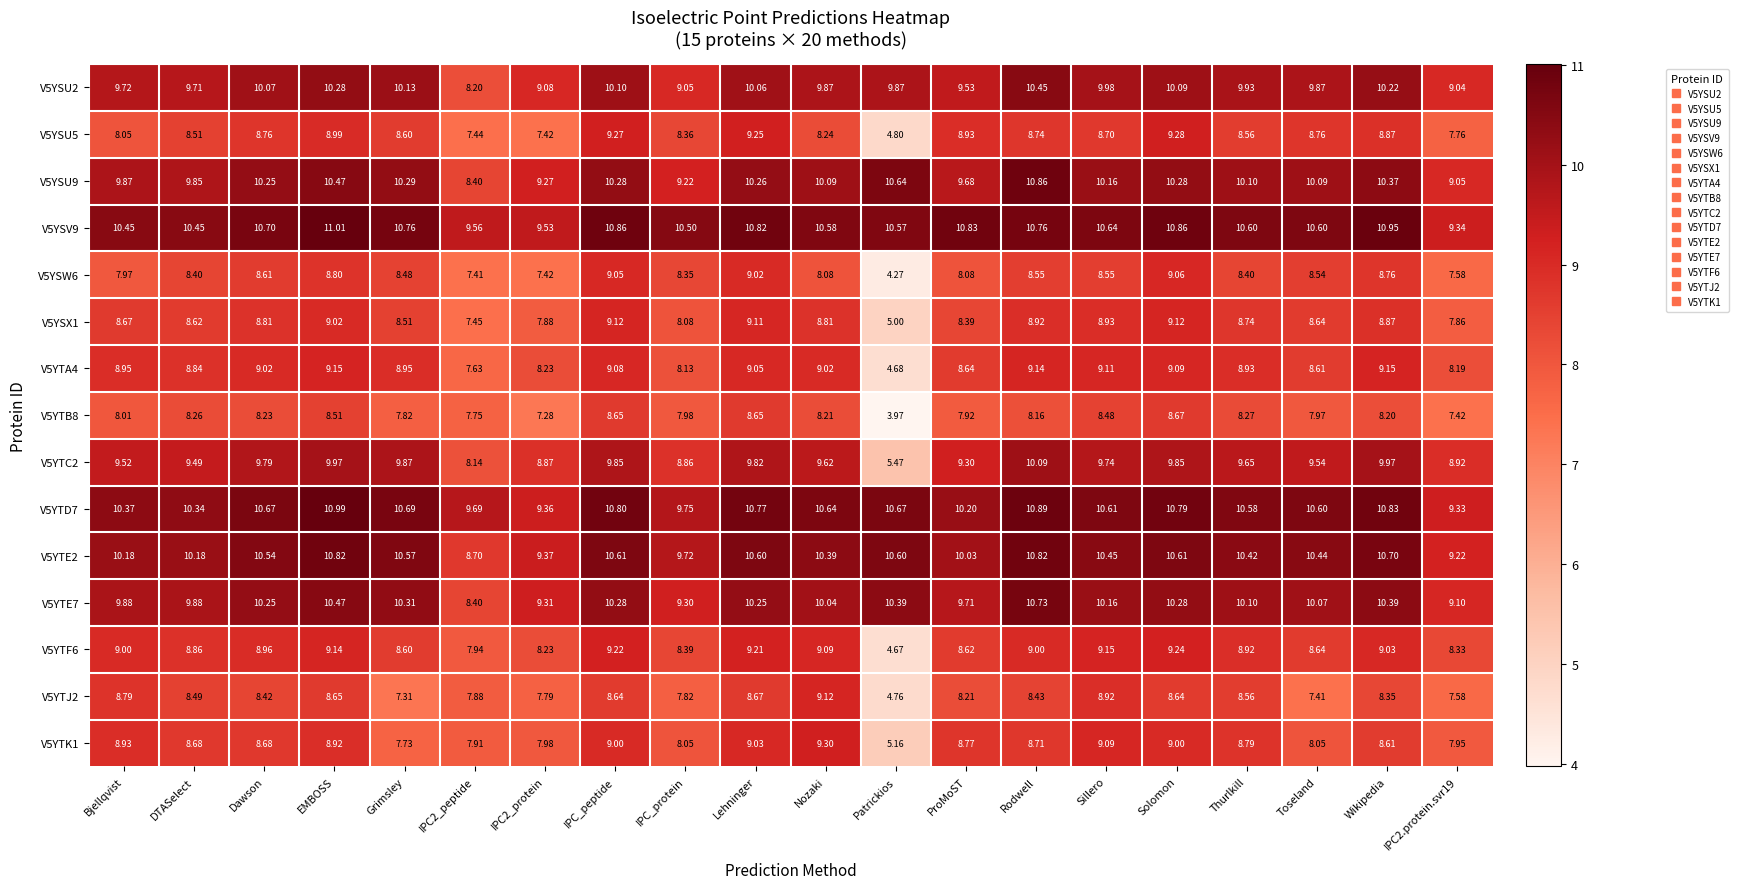

At which label does V5YTA4 first exceed 8?

Bjellqvist